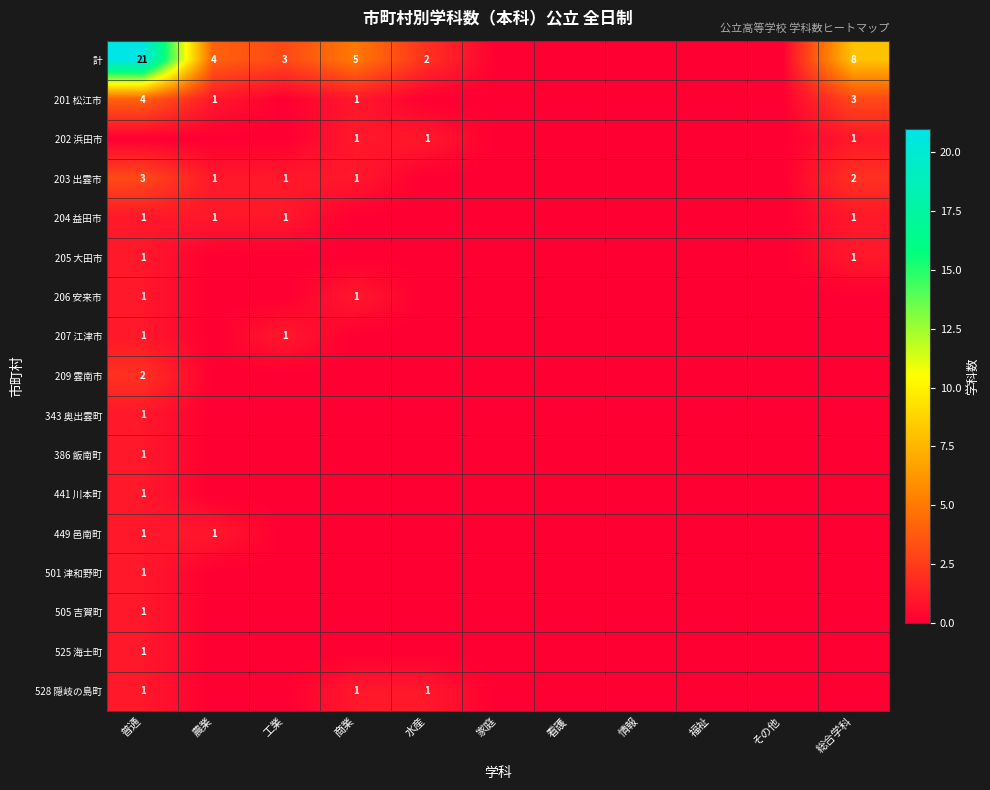

Which series has the largest total across all categories?

計